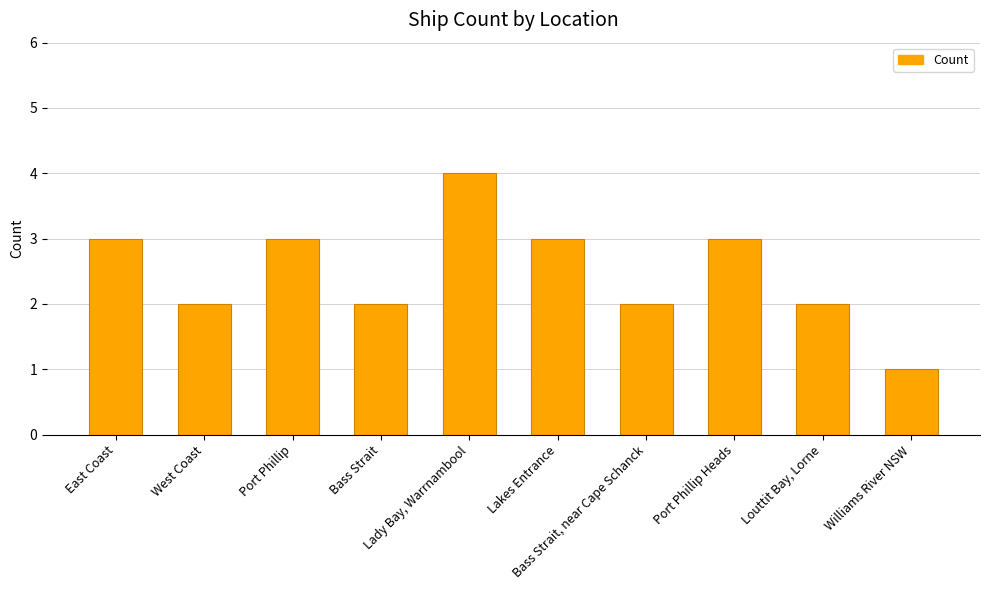

What is the value of the 3rd bar from the left?

3